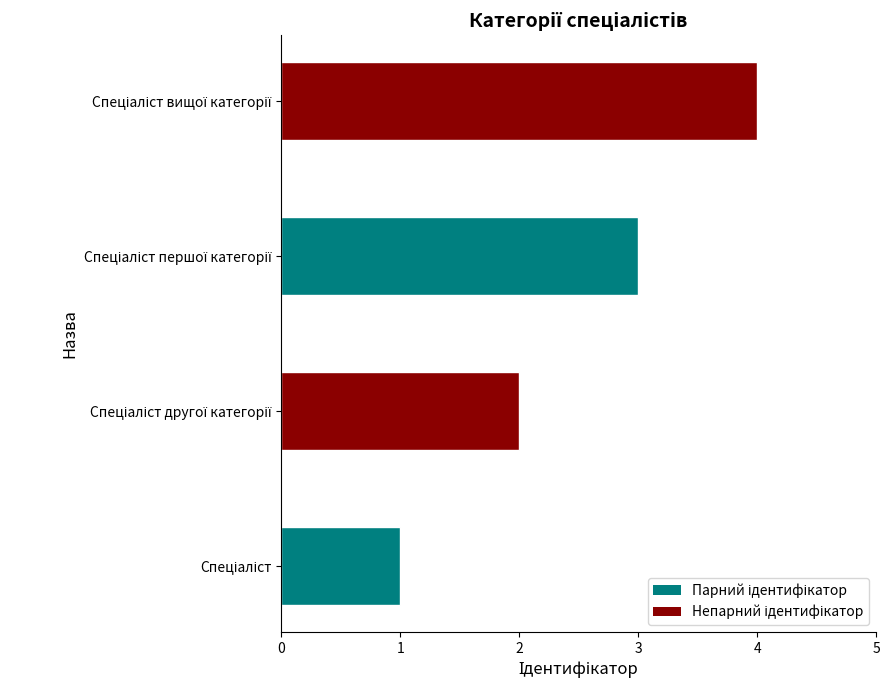

What is the sum of all values?

10